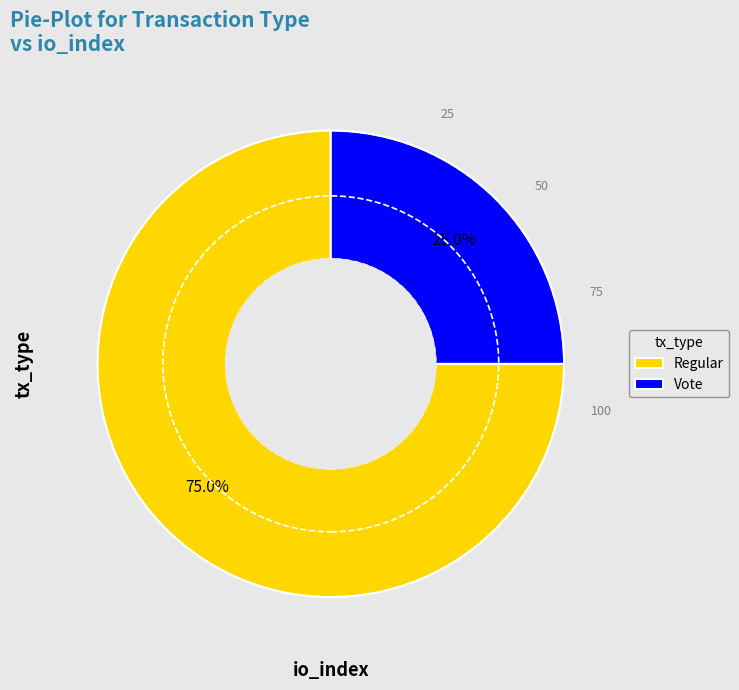

Does any single category account for the majority?

Yes